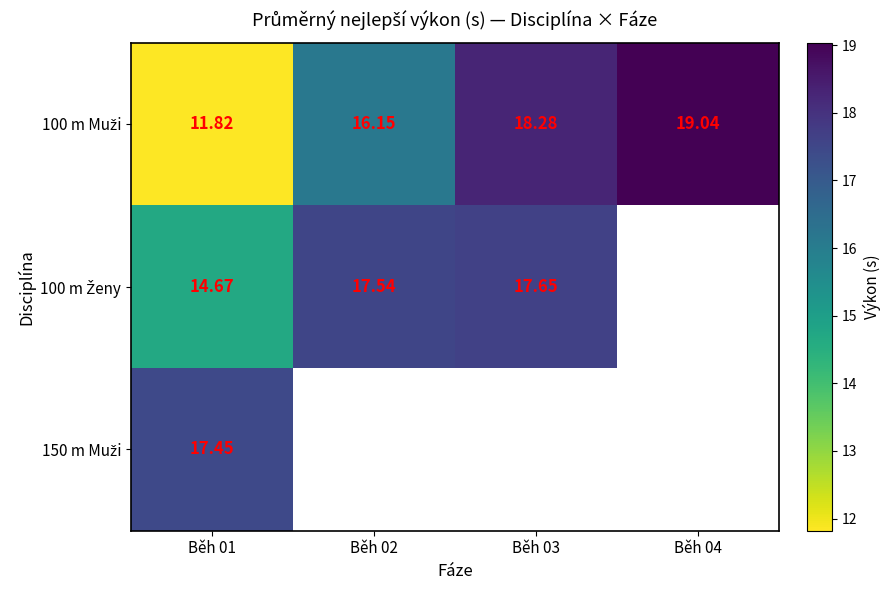

The 100 m Ženy series shows 17.5 at Běh 02. True or false?

True